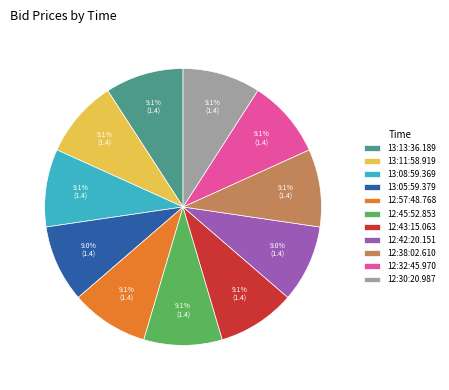

Is there any slice that represents more than half of the pie?

No